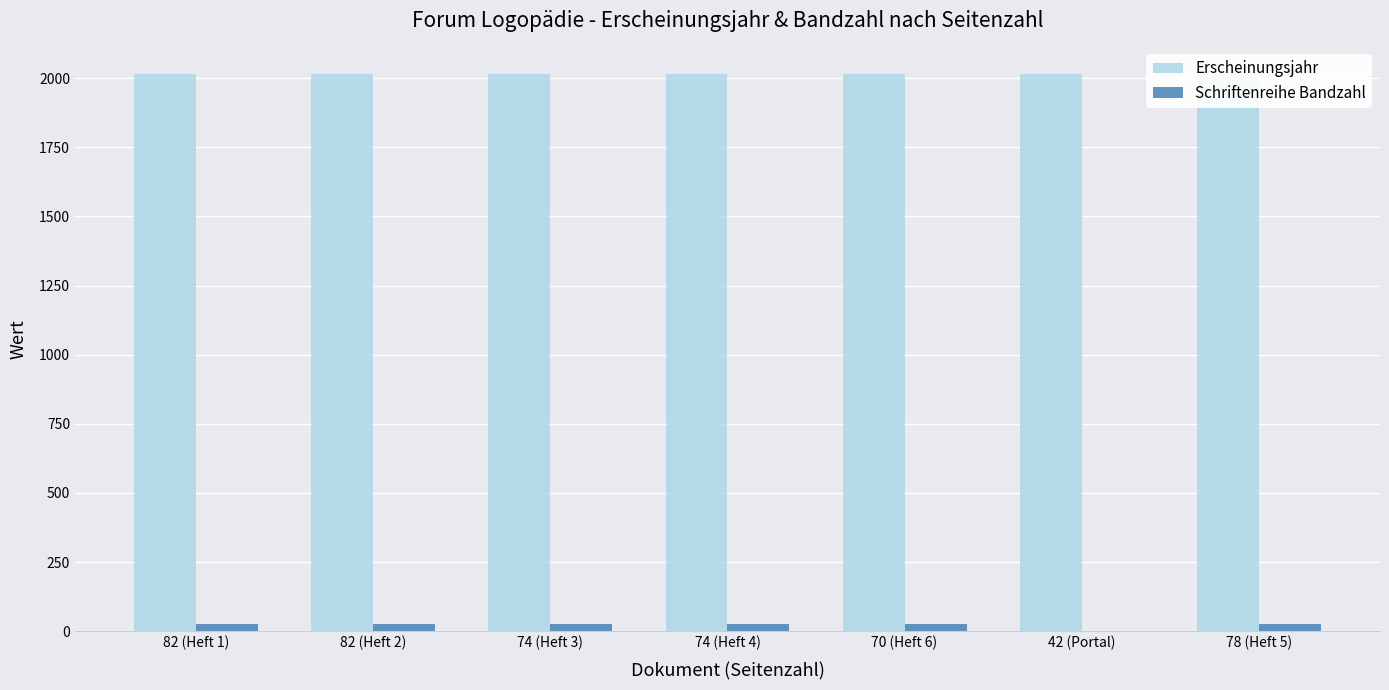

Are the bars horizontal?

No